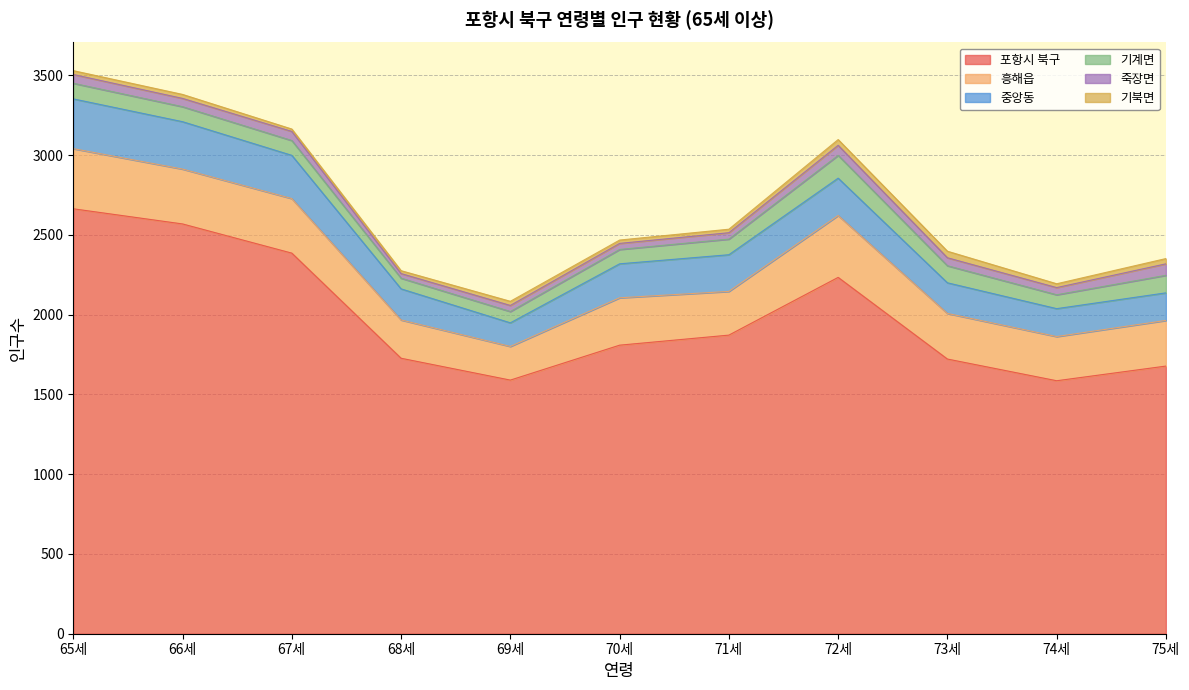

Which series has the largest total across all categories?

포항시 북구